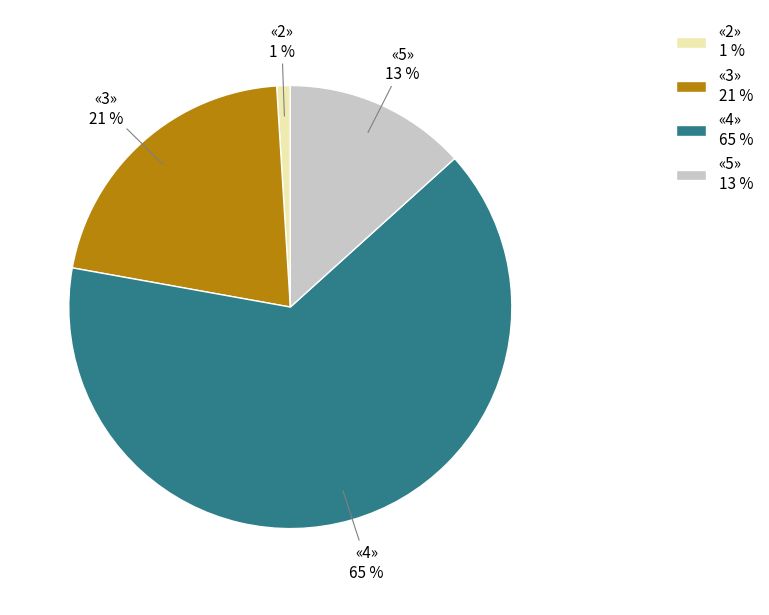

Is the sum of «2» 1 % and «4» 65 % greater than half?

Yes